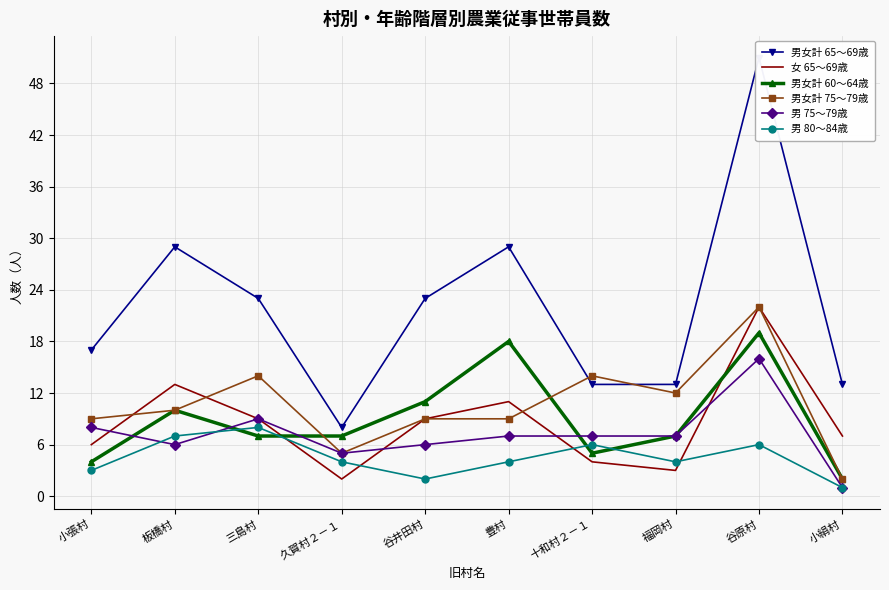

Reading left to right, list all the values displayed in this chart.

男女計 65～69歳: 小張村=17	板橋村=29	三島村=23	久賀村２－１=8	谷井田村=23	豊村=29	十和村２－１=13	福岡村=13	谷原村=51	小絹村=13
女 65～69歳: 小張村=6	板橋村=13	三島村=9	久賀村２－１=2	谷井田村=9	豊村=11	十和村２－１=4	福岡村=3	谷原村=22	小絹村=7
男女計 60～64歳: 小張村=4	板橋村=10	三島村=7	久賀村２－１=7	谷井田村=11	豊村=18	十和村２－１=5	福岡村=7	谷原村=19	小絹村=2
男女計 75～79歳: 小張村=9	板橋村=10	三島村=14	久賀村２－１=5	谷井田村=9	豊村=9	十和村２－１=14	福岡村=12	谷原村=22	小絹村=2
男 75～79歳: 小張村=8	板橋村=6	三島村=9	久賀村２－１=5	谷井田村=6	豊村=7	十和村２－１=7	福岡村=7	谷原村=16	小絹村=1
男 80～84歳: 小張村=3	板橋村=7	三島村=8	久賀村２－１=4	谷井田村=2	豊村=4	十和村２－１=6	福岡村=4	谷原村=6	小絹村=1